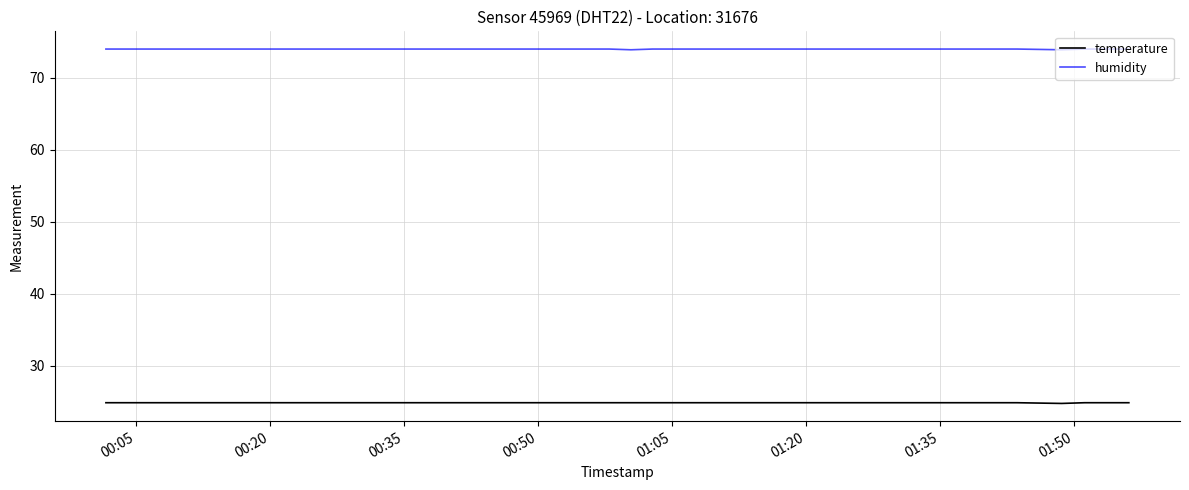

List the series in order of their peak value, lowest first.

temperature, humidity